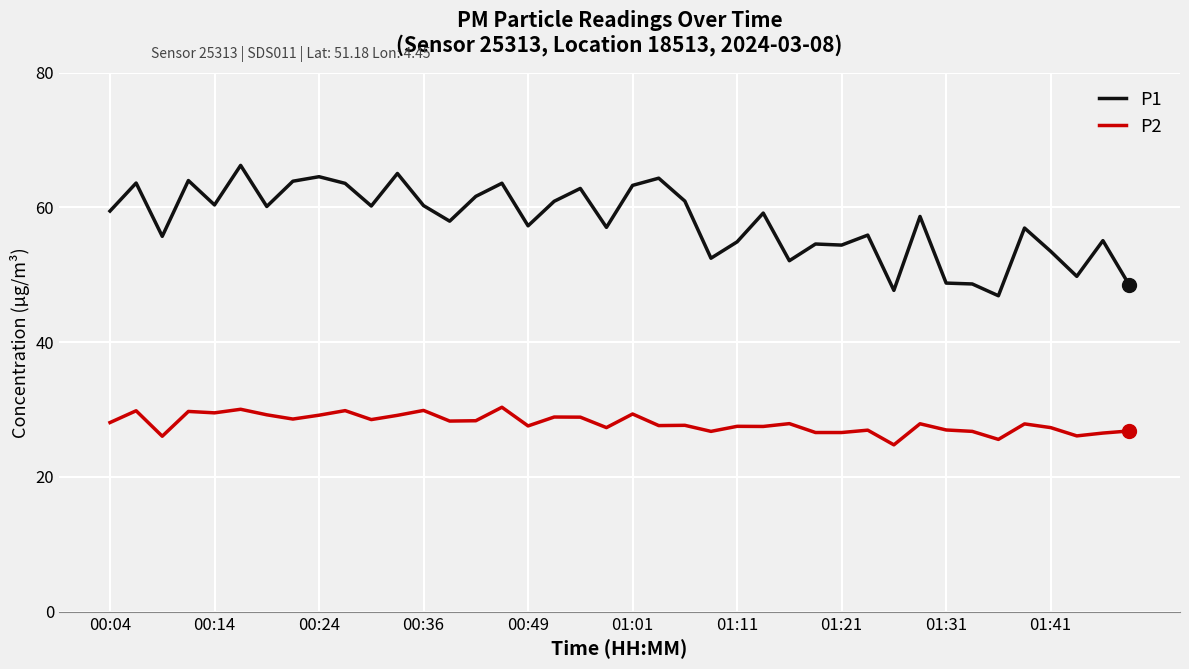

Which series has the largest total across all categories?

P1